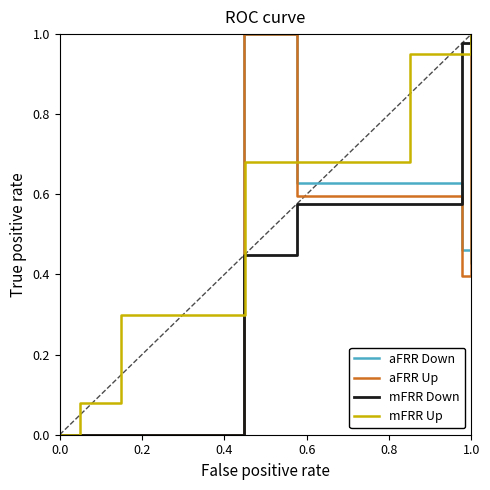

What are all the series names shown in the legend?

aFRR Down, aFRR Up, mFRR Down, mFRR Up